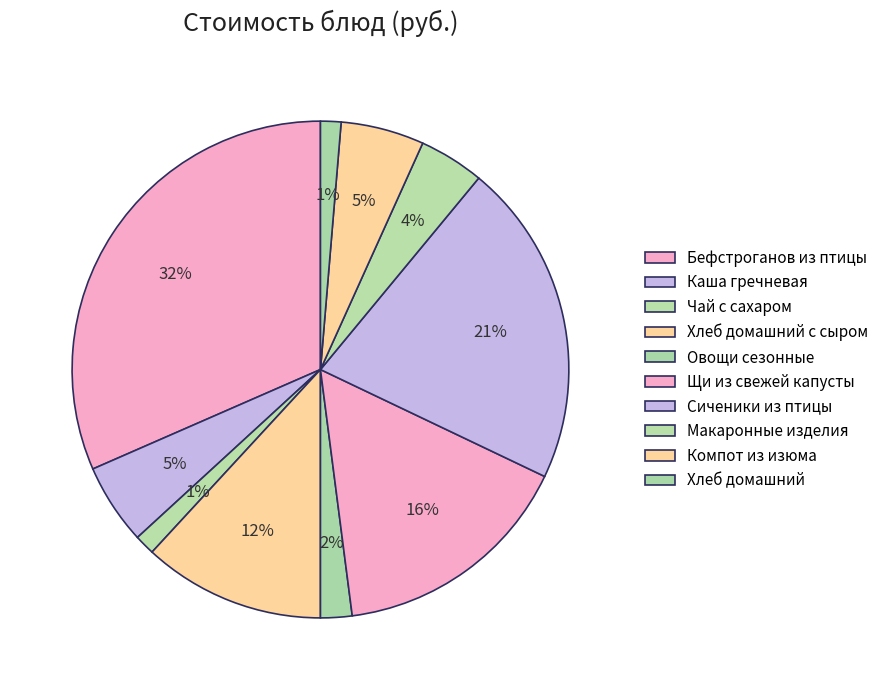

Approximately how many times larger is the value at Сиченики из птицы compared to Хлеб домашний?

15.9